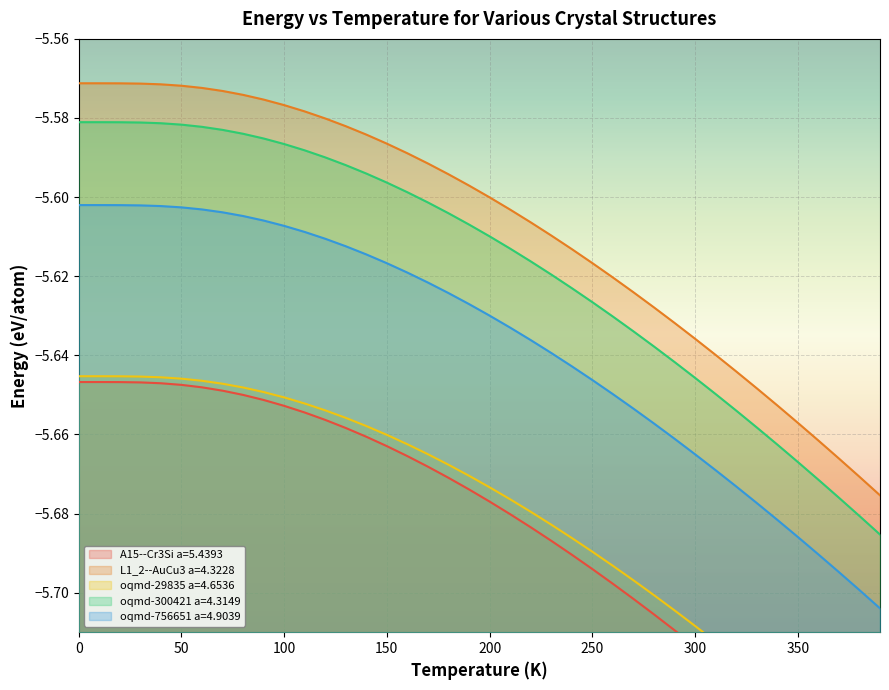

What is the spread (max minus min) of values at 80.0?

0.1